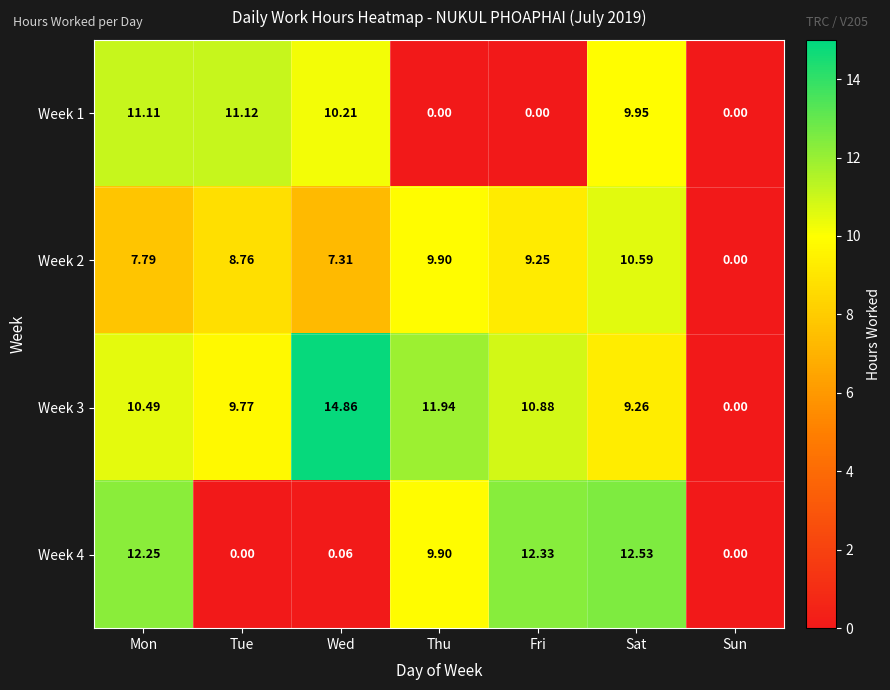

Is the value of Week 2 at Sat greater than the value of Week 1 at Sun?

Yes